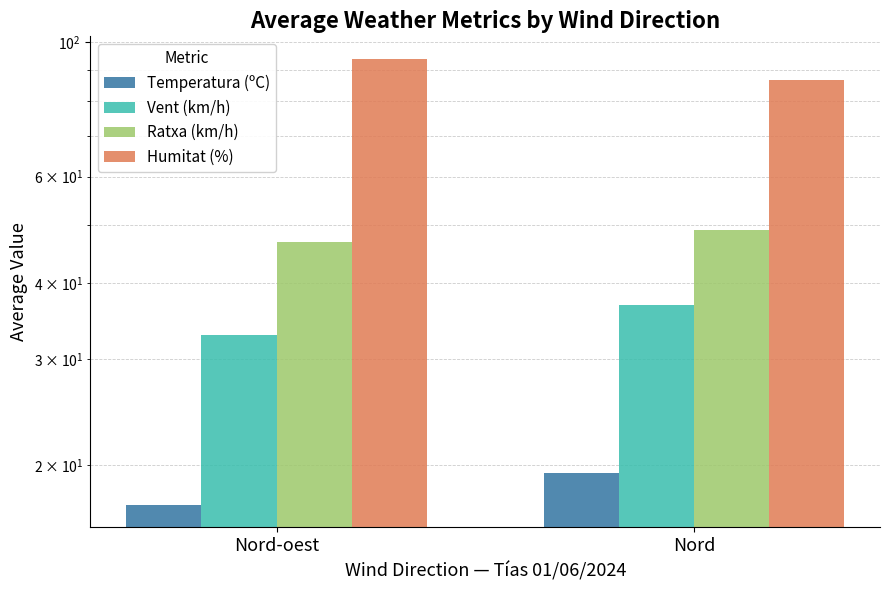

What is the total value across all series at Nord-oest?

190.7